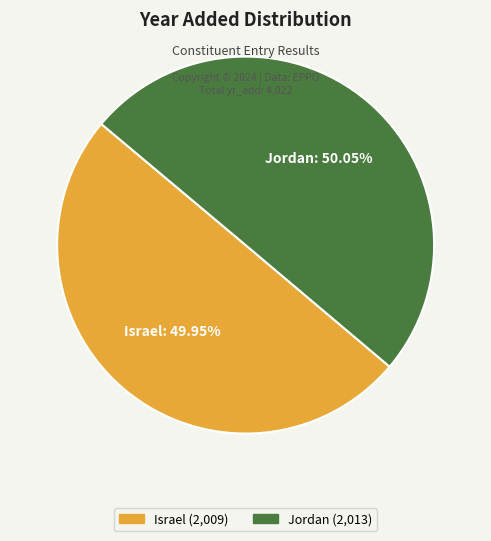

How many slices are in this pie chart?

2